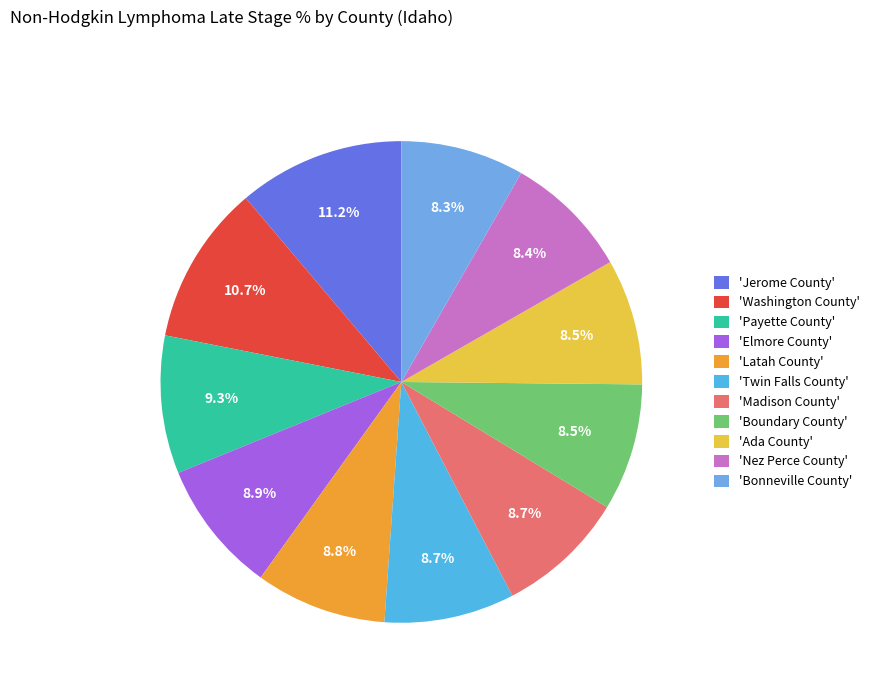

How many slices are in this pie chart?

11